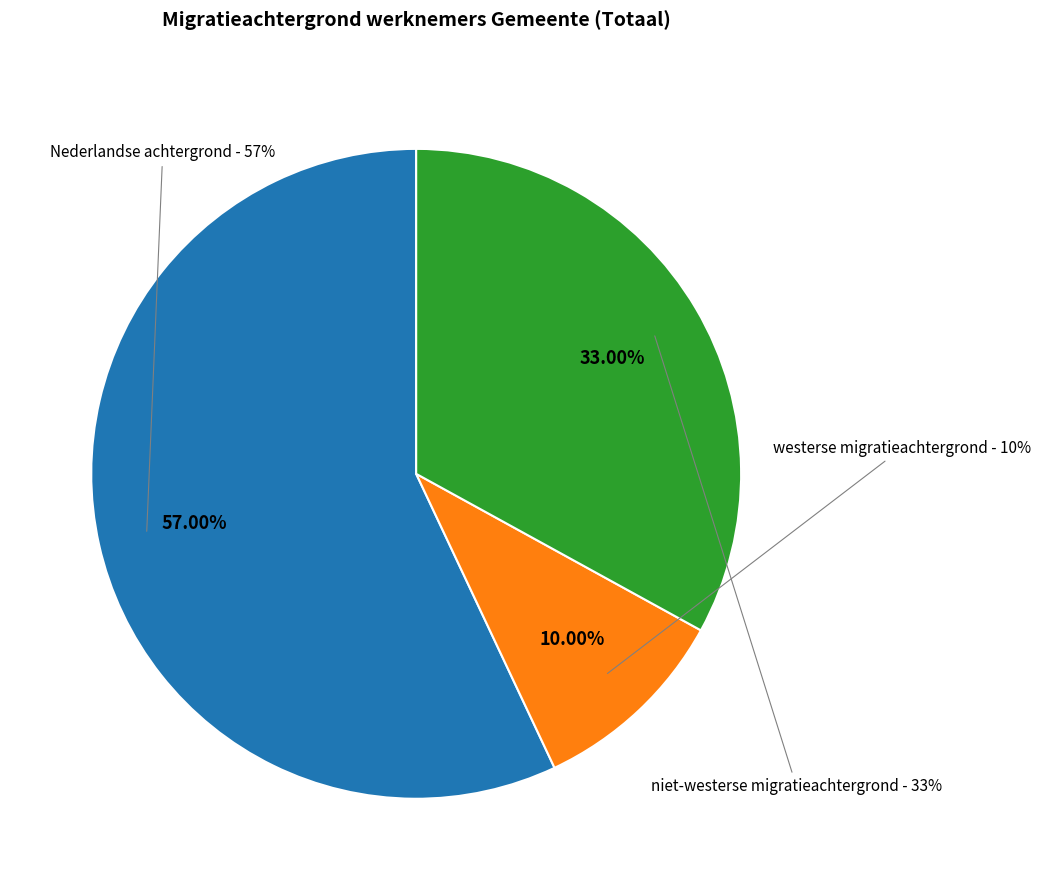

To the nearest percent, what is the difference between the largest and smallest slice percentages?

47%